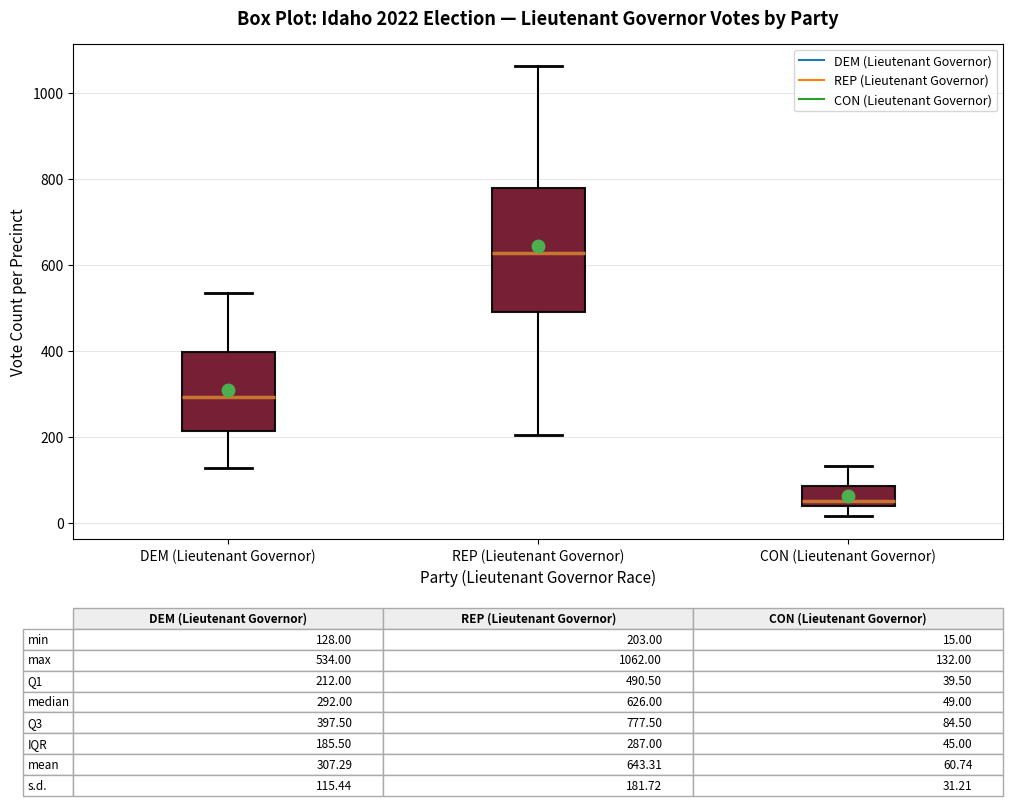

Comparing the boxes themselves (not the whiskers), which one is the tallest?

REP (Lieutenant Governor)